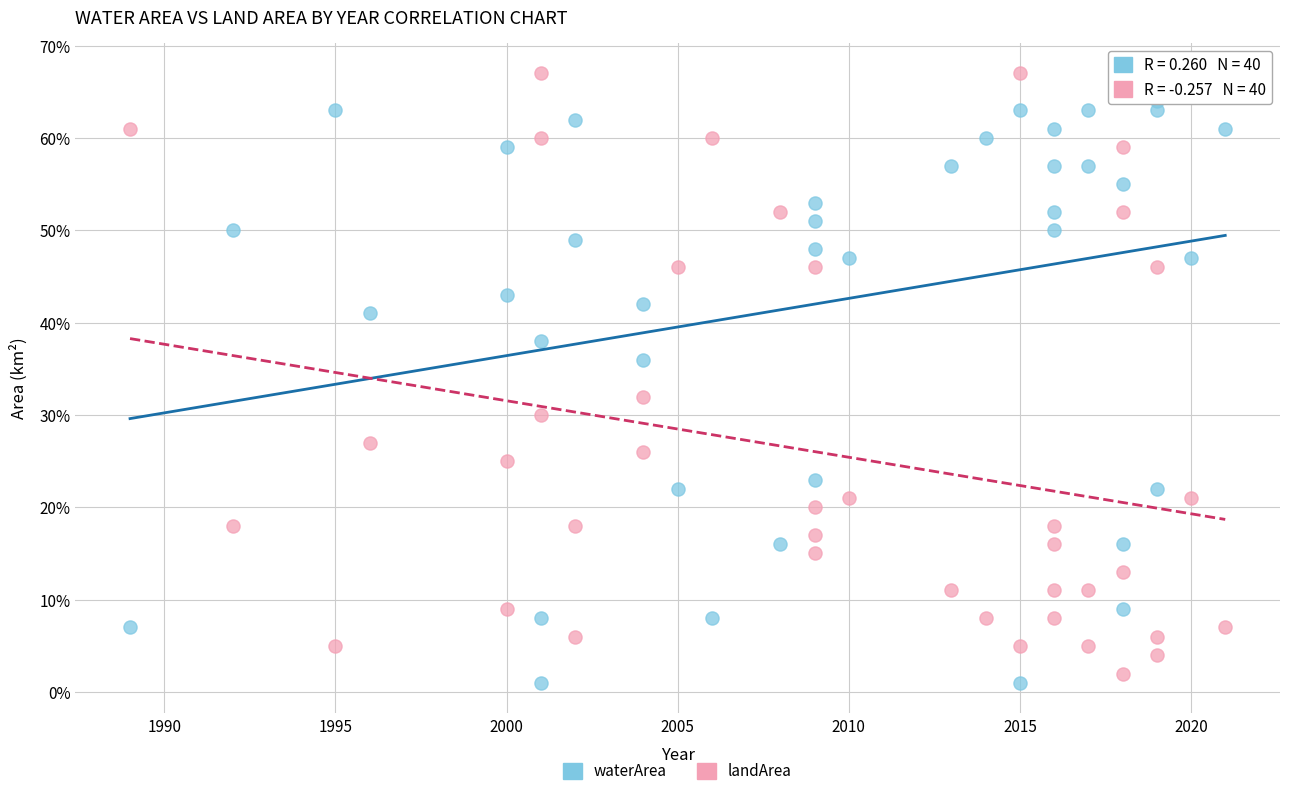

What are all the series names shown in the legend?

waterArea, landArea